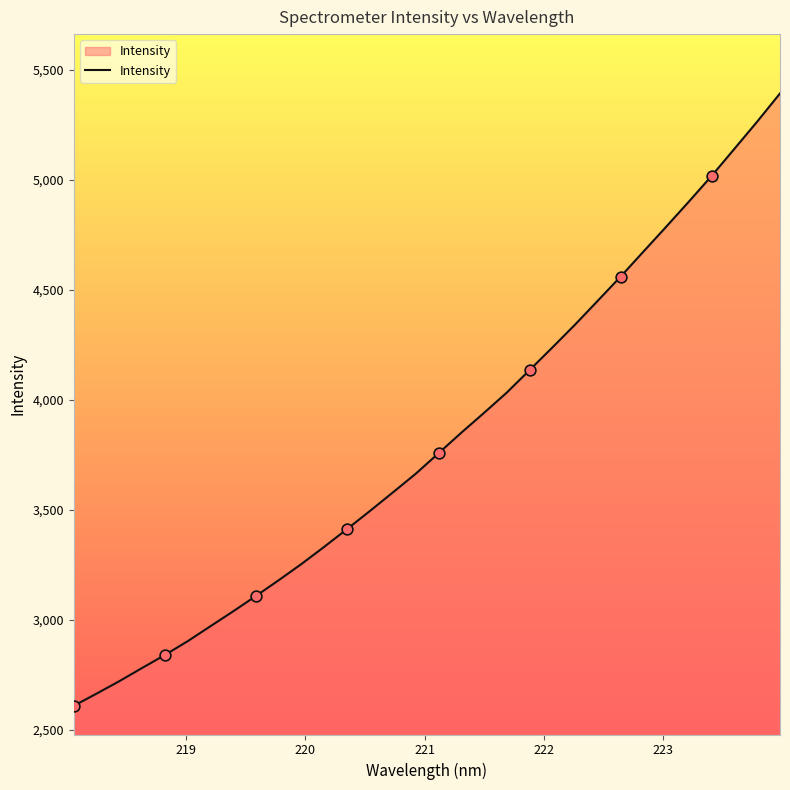

What is the smallest value displayed?

2609.8